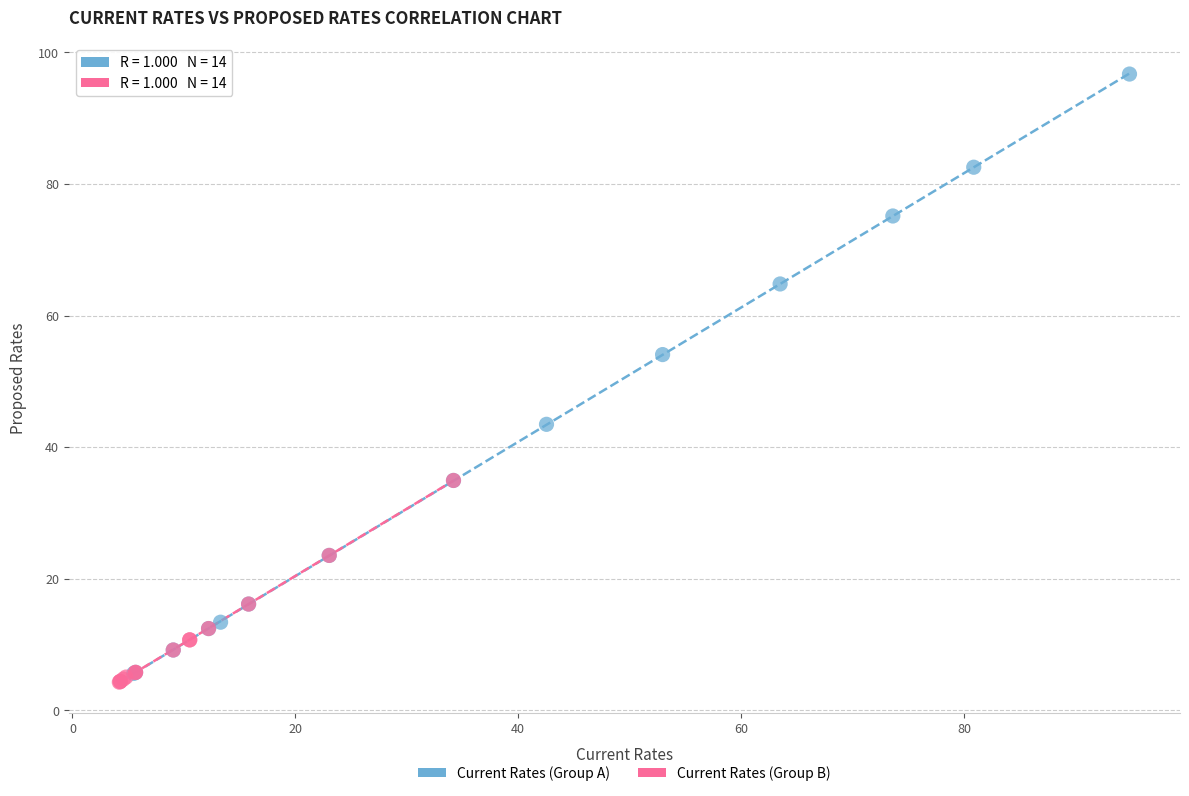

What are all the series names shown in the legend?

Current Rates (Group A), Current Rates (Group B)